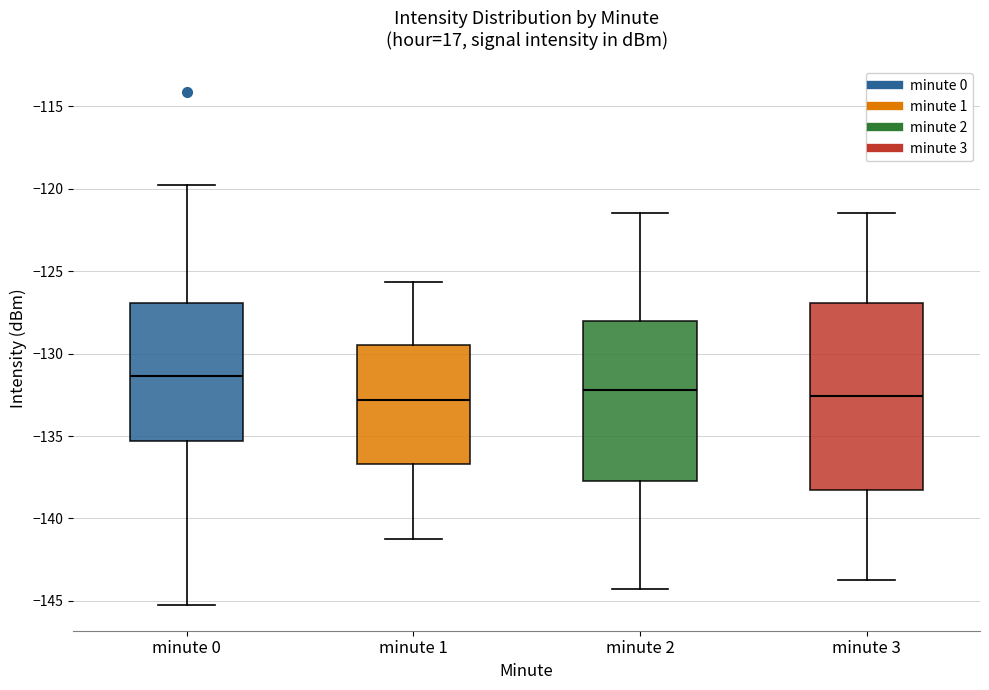

Reading left to right, read every box against the y-axis: the position of its median line, the range the box covers, and the ends of its whiskers. The values are not printed on the chart, so give them approximately, as read against the axis.

minute 0: median -131.5, box -135.5 to -127.0, whiskers -145.0 to -120.0
minute 1: median -133.0, box -136.5 to -129.5, whiskers -141.0 to -125.5
minute 2: median -132.0, box -137.5 to -128.0, whiskers -144.5 to -121.5
minute 3: median -132.5, box -138.5 to -127.0, whiskers -143.5 to -121.5